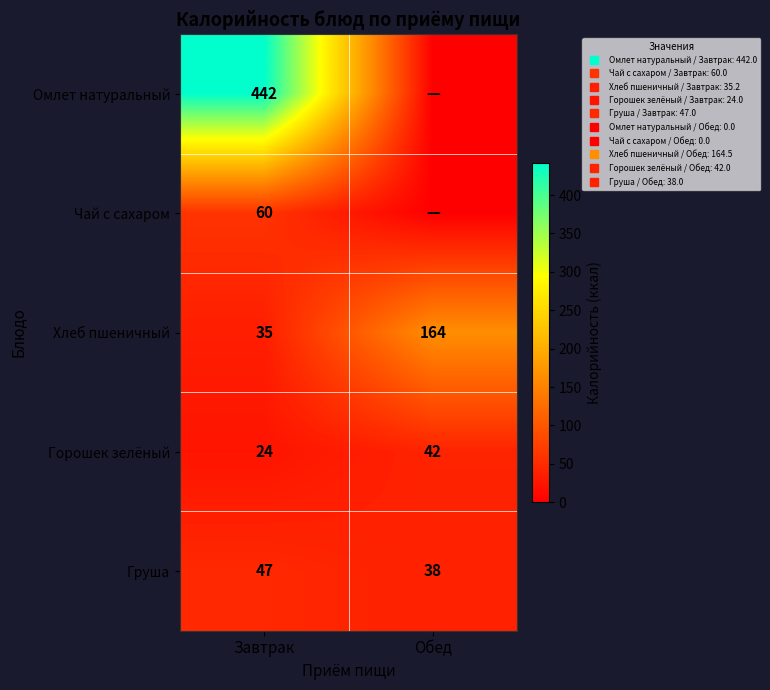

Which has a higher value, Обед or Завтрак?

Завтрак